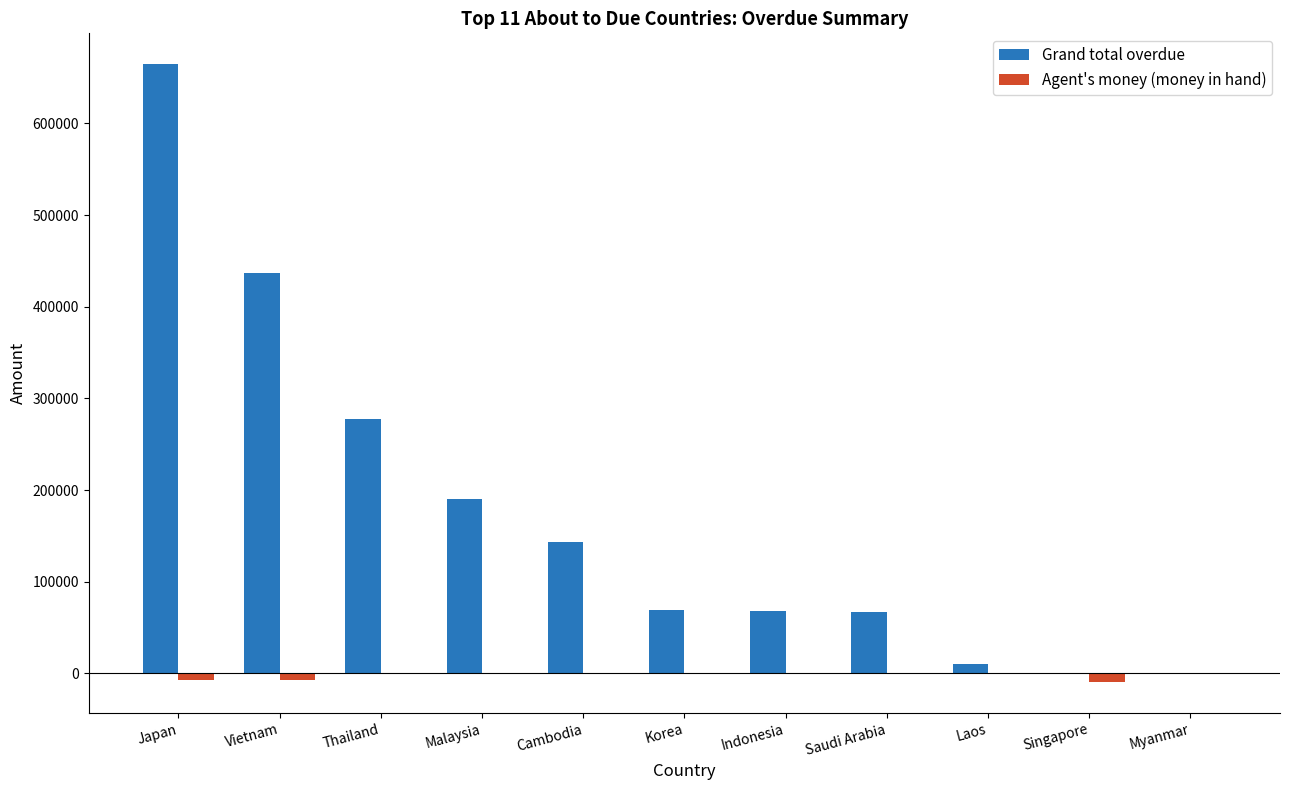

How many data points does each series have?

11